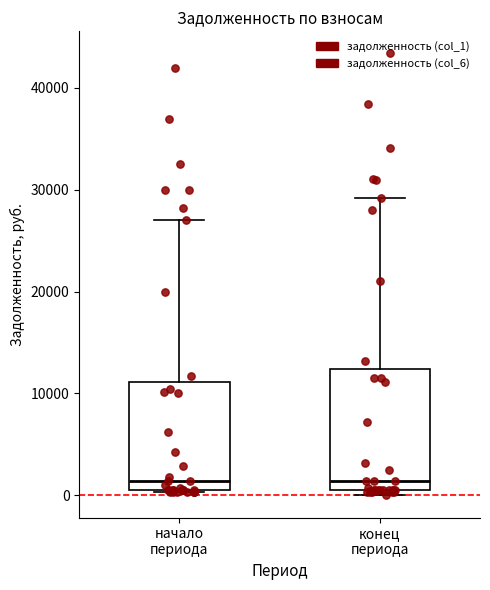

Where is the upper edge of the box for начало периода on the y-axis? The values are not printed on the chart, so give them approximately, as read against the axis.

11000